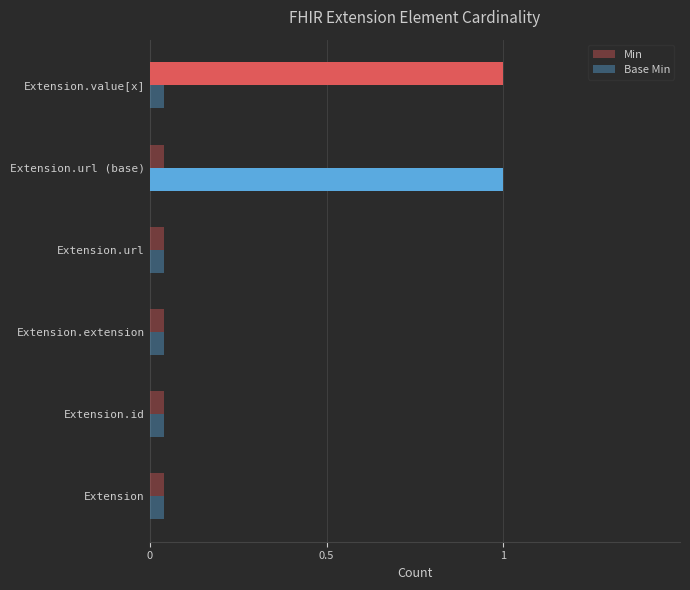

Read the Base Min value at Extension.url (base).

1.0